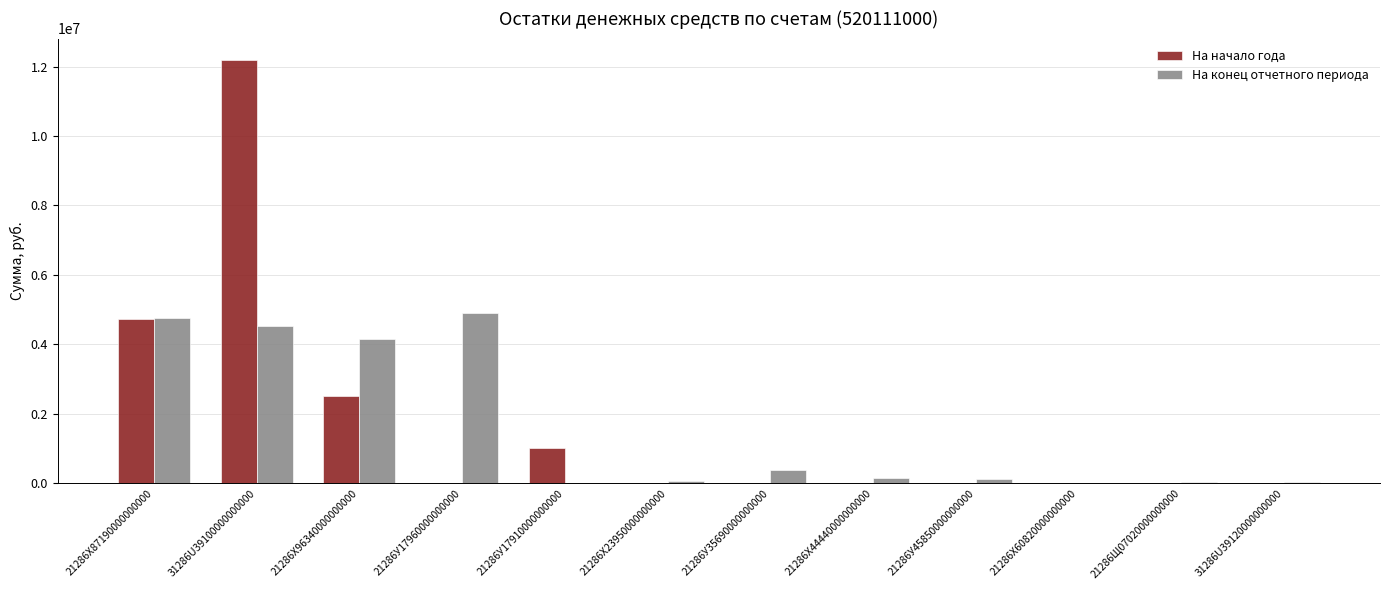

Between 21286X87190000000000 and 21286У45850000000000, which series saw the biggest shift?

На начало года